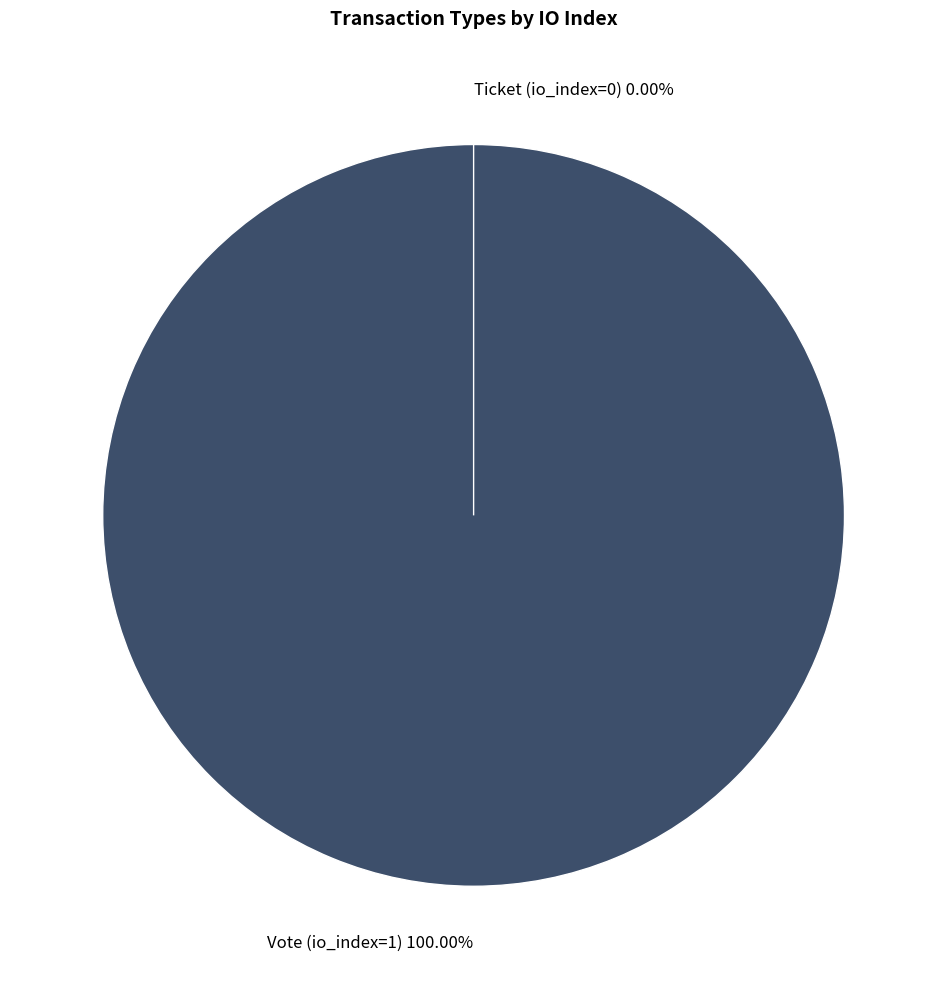

True or false: Ticket (io_index=0) accounts for 0% of the total.

True